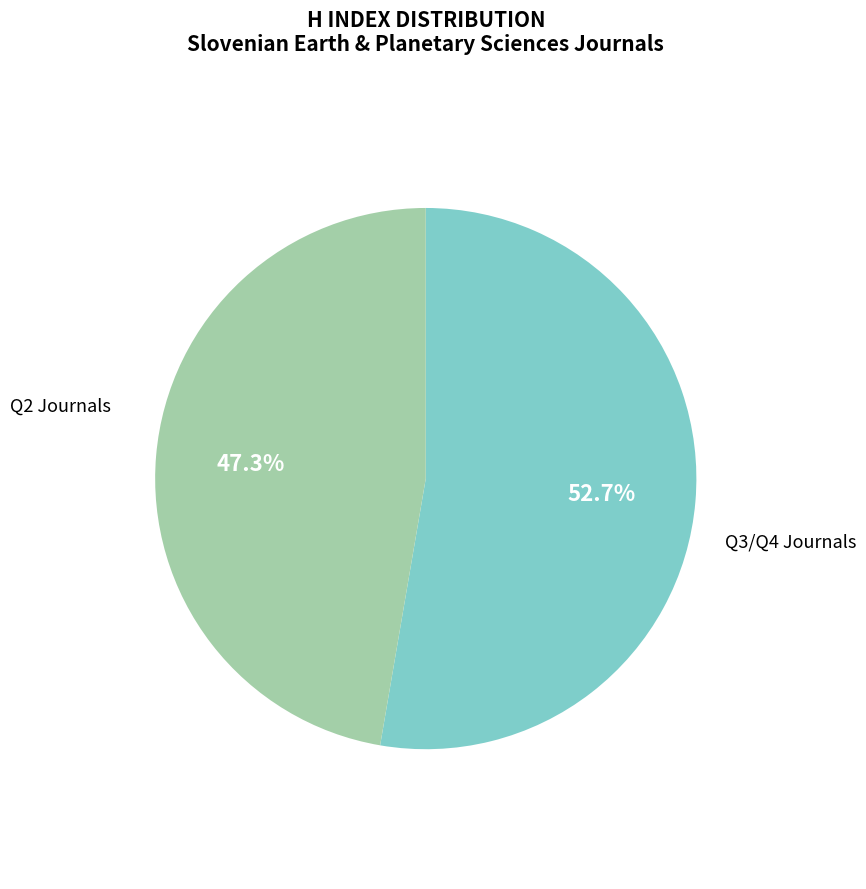

Is there any slice that represents more than half of the pie?

Yes